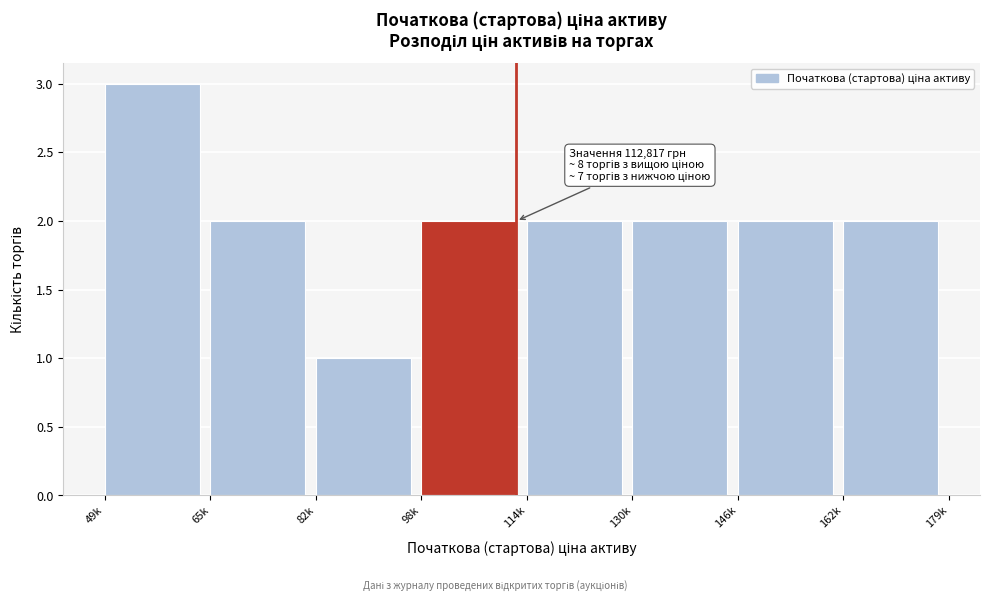

Reading left to right, transcribe all the data shown in this chart.

3	2	1	2	2	2	2	2